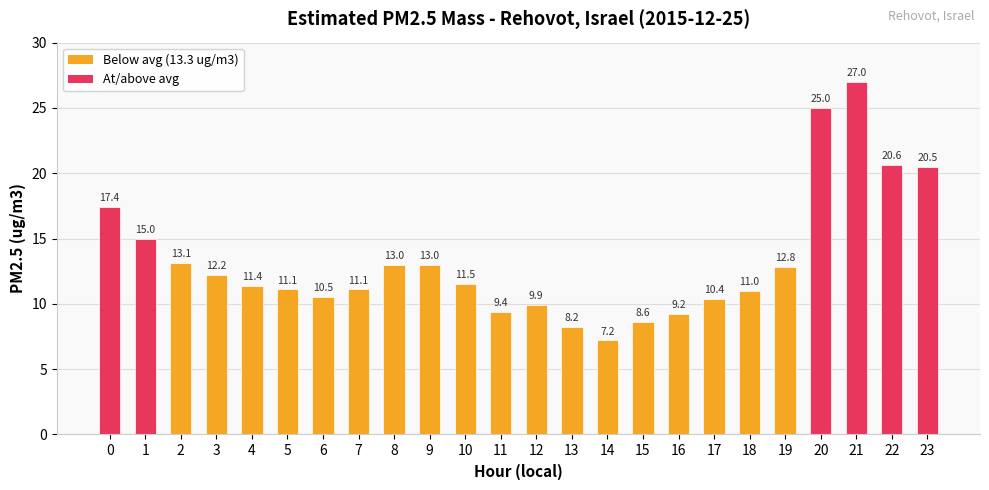

Reading left to right, extract all data points from this chart.

17.4	15.0	13.1	12.2	11.4	11.1	10.5	11.1	13.0	13.0	11.5	9.4	9.9	8.2	7.2	8.6	9.2	10.4	11.0	12.8	25.0	27.0	20.6	20.5